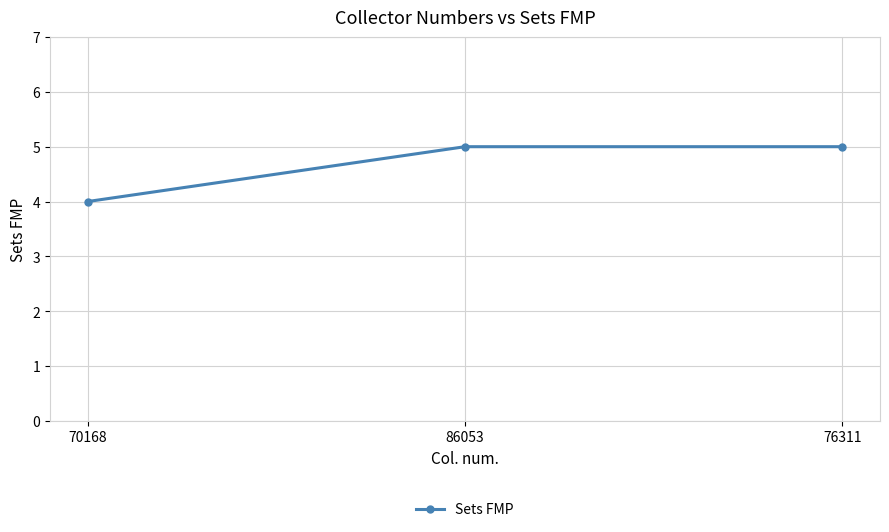

Between 86053 and 70168, which is larger?

86053